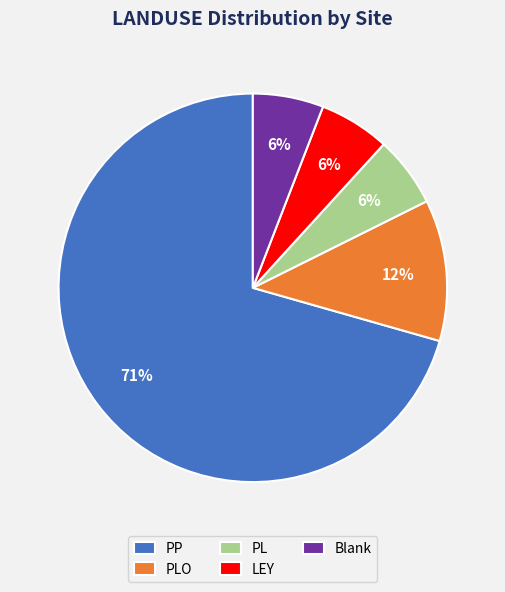

To the nearest percent, what is the combined percentage of PL and PP?

76%